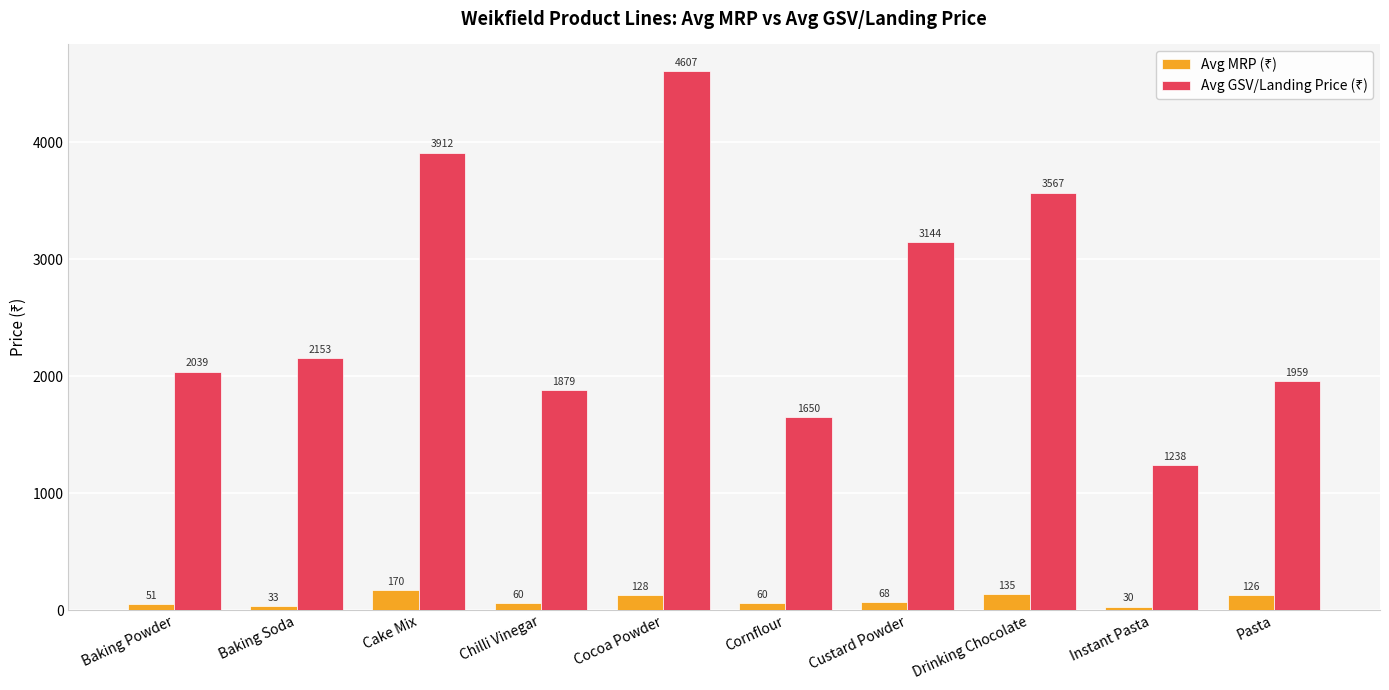

What is the minimum value shown in the chart?

30.0